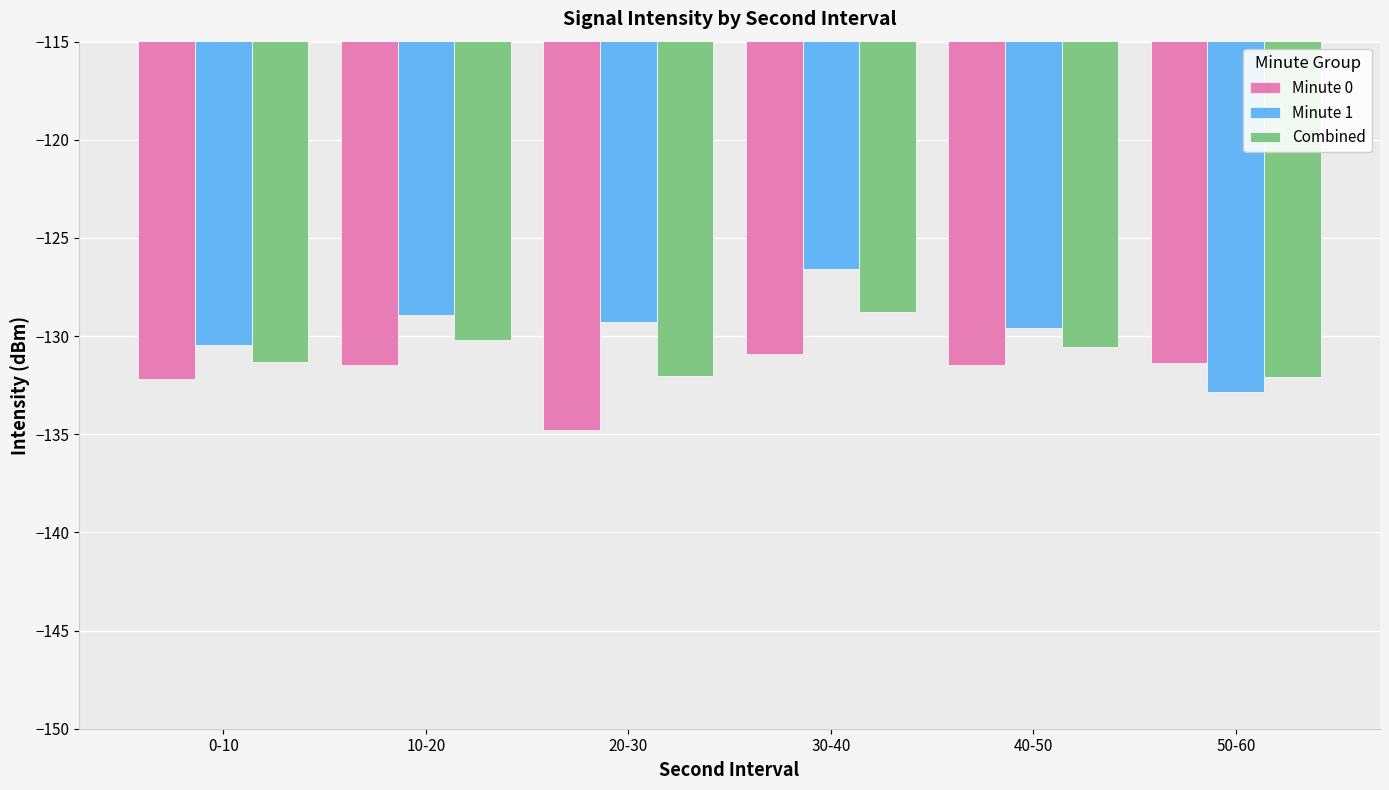

Is it true that Combined equals -128.7 at 30-40?

True